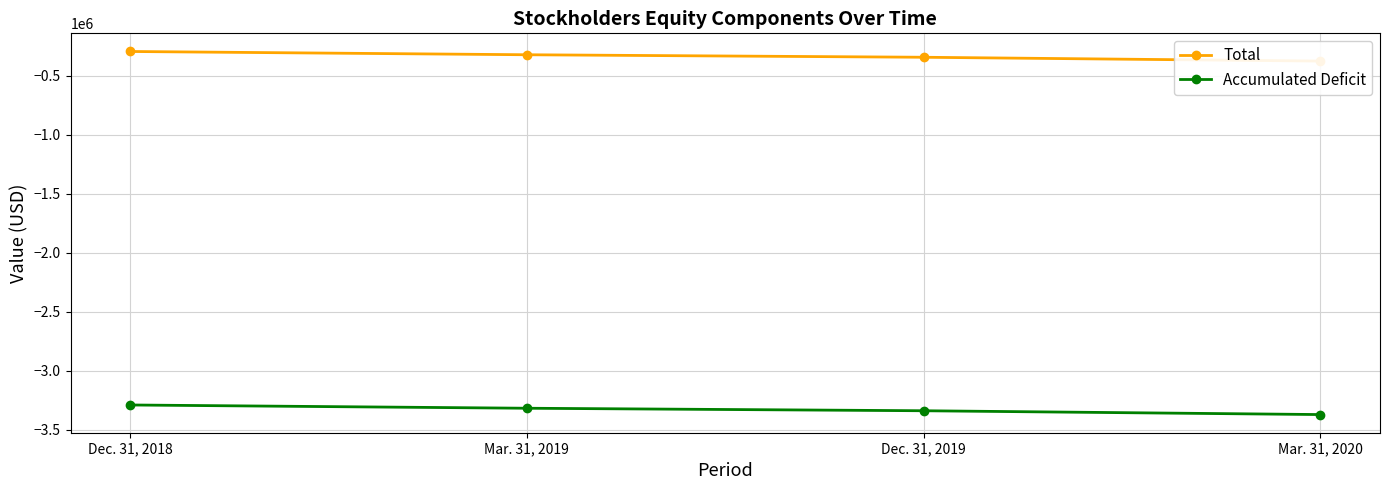

List the labels in order of Total value, smallest first.

Mar. 31, 2020, Dec. 31, 2019, Mar. 31, 2019, Dec. 31, 2018